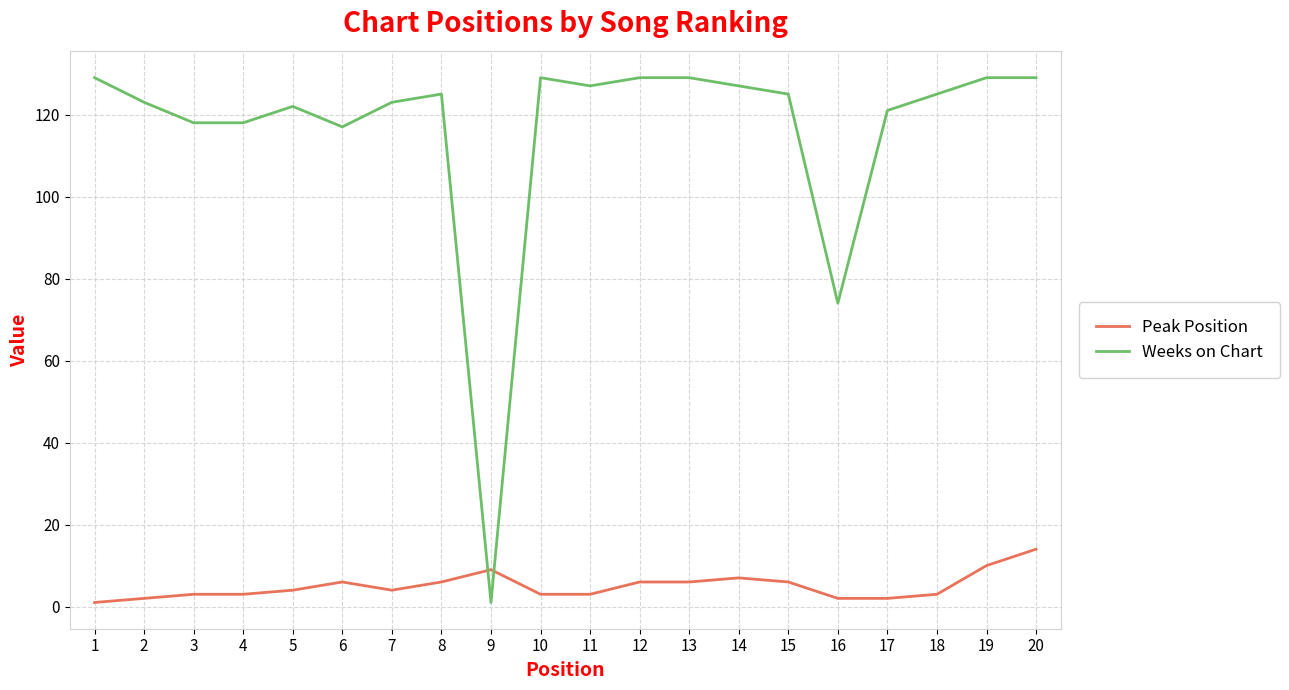

Does the chart have visible grid lines?

Yes